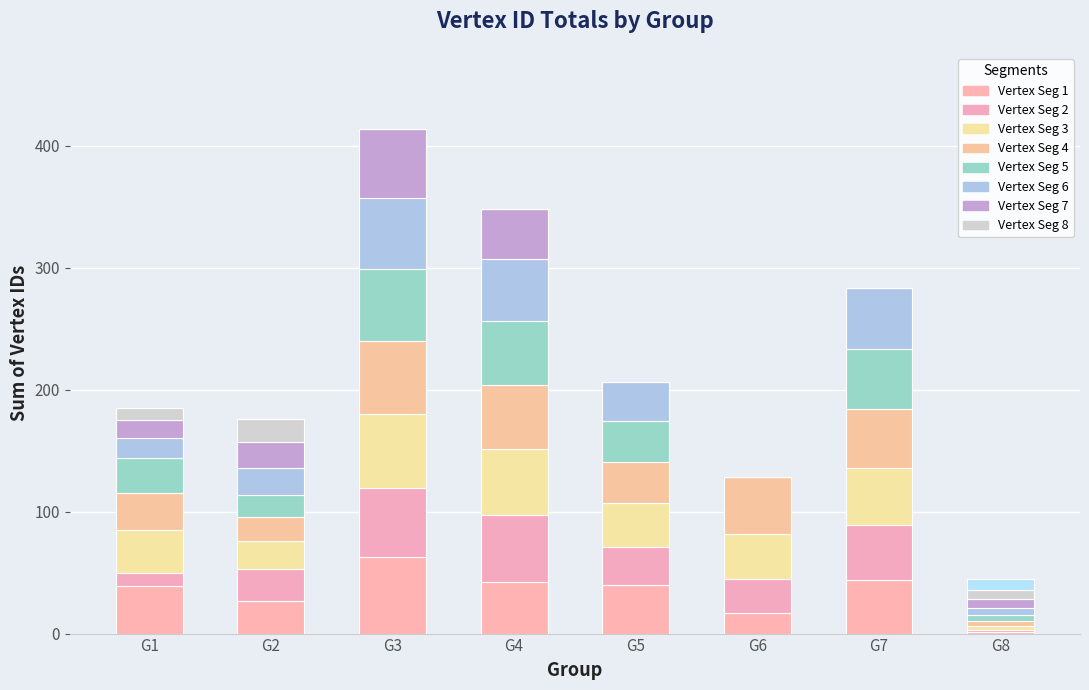

What is the total value across all series at G5?

206